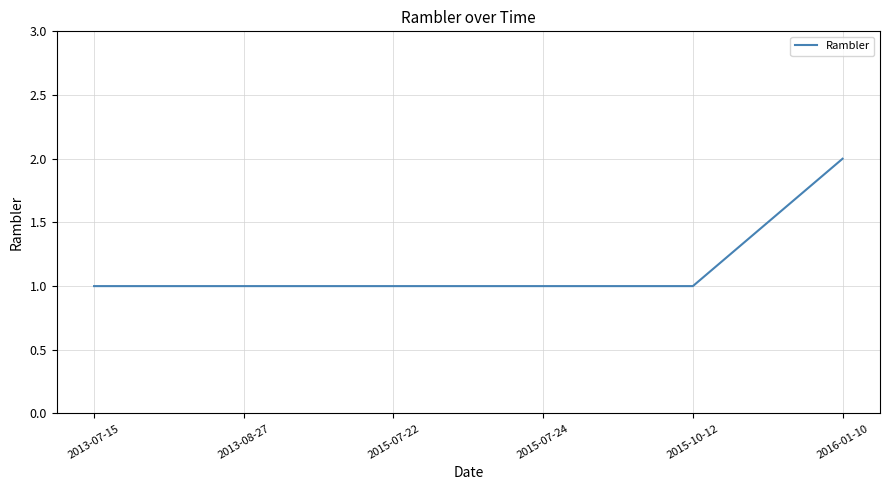

Reading left to right, transcribe all the data shown in this chart.

1	1	1	1	1	2